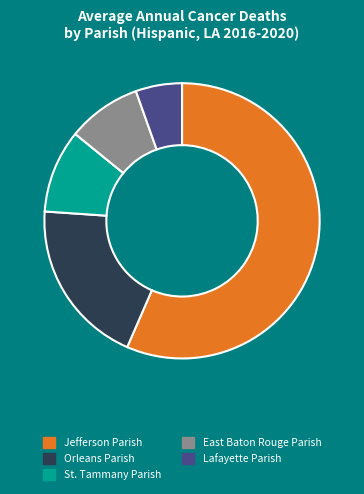

How many slices are in this pie chart?

5